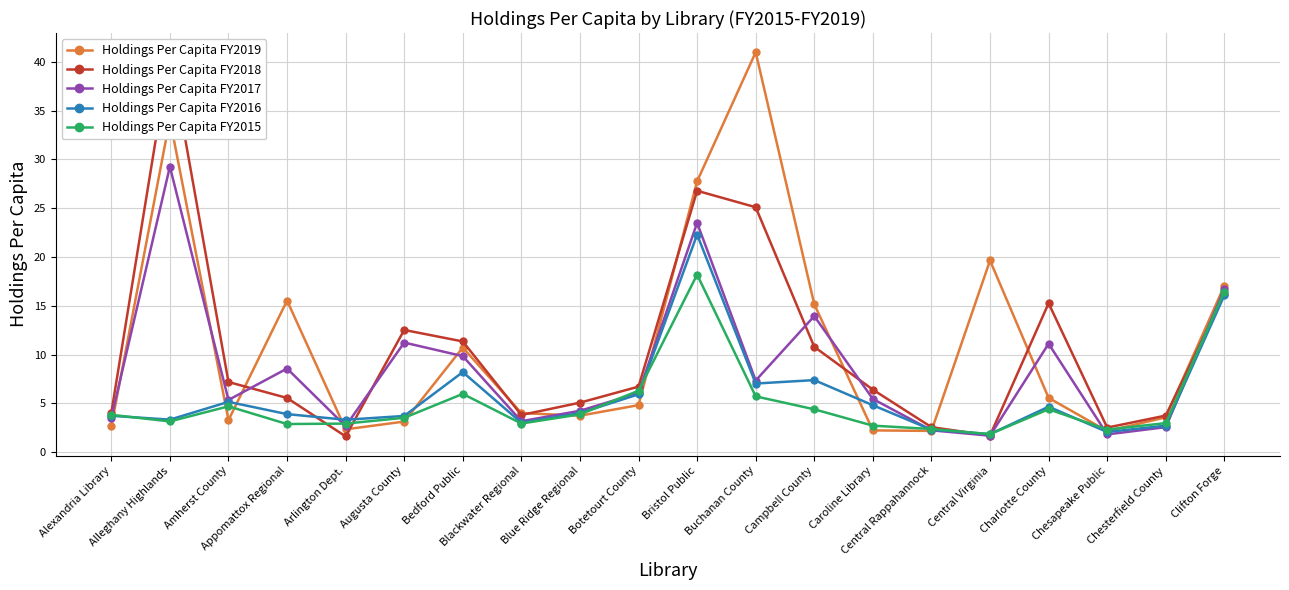

Does the chart display data point markers on the line(s)?

Yes